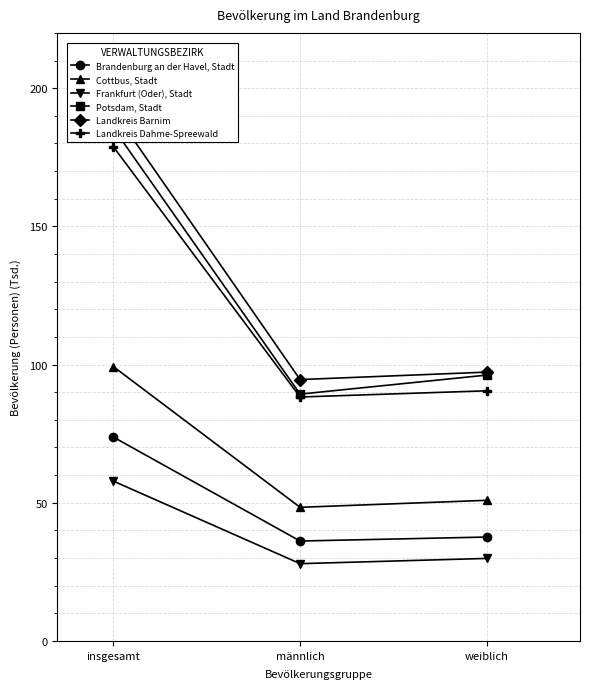

Reading right to left, extract all data points from this chart.

Brandenburg an der Havel, Stadt: weiblich=37.6	männlich=36.2	insgesamt=73.7
Cottbus, Stadt: weiblich=50.9	männlich=48.4	insgesamt=99.2
Frankfurt (Oder), Stadt: weiblich=29.9	männlich=28.0	insgesamt=57.8
Potsdam, Stadt: weiblich=96.2	männlich=89.3	insgesamt=185.5
Landkreis Barnim: weiblich=97.3	männlich=94.6	insgesamt=191.8
Landkreis Dahme-Spreewald: weiblich=90.5	männlich=88.3	insgesamt=178.8